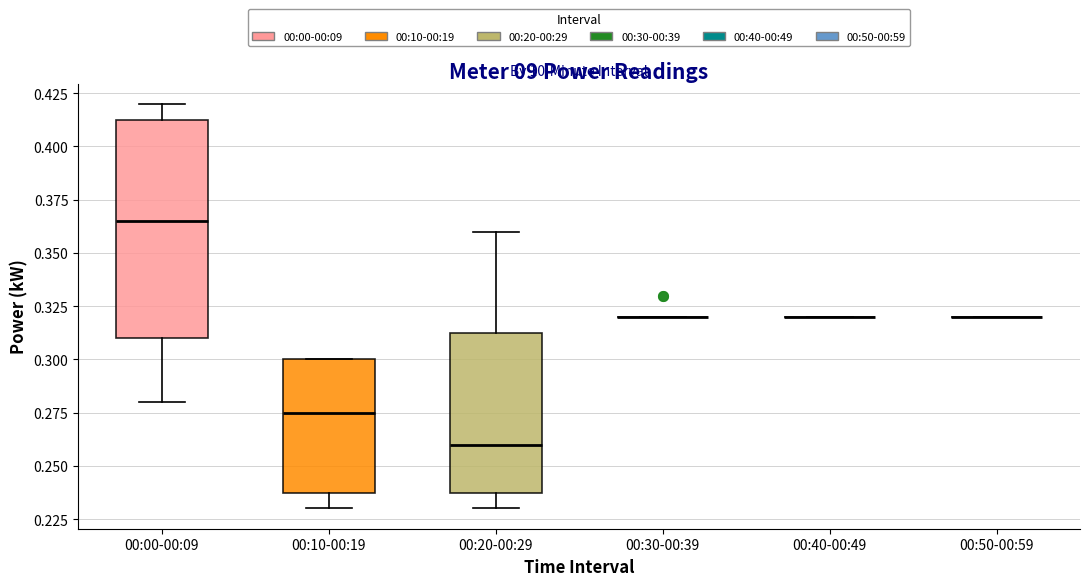

Which box is the tallest, from its lower edge to its upper edge?

00:00-00:09